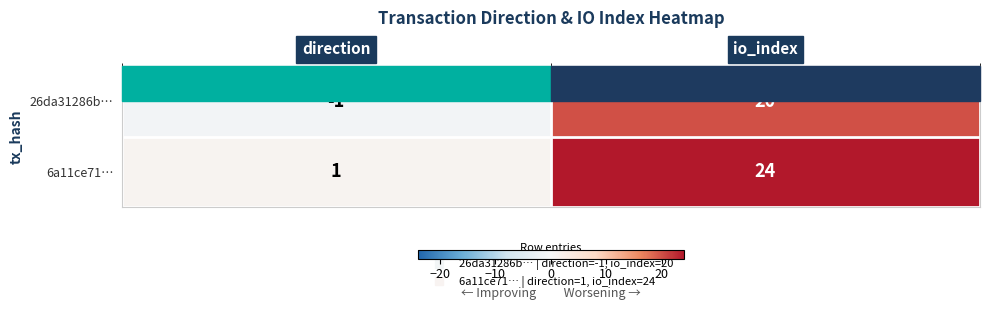

Which series has the largest total across all categories?

6a11ce71…